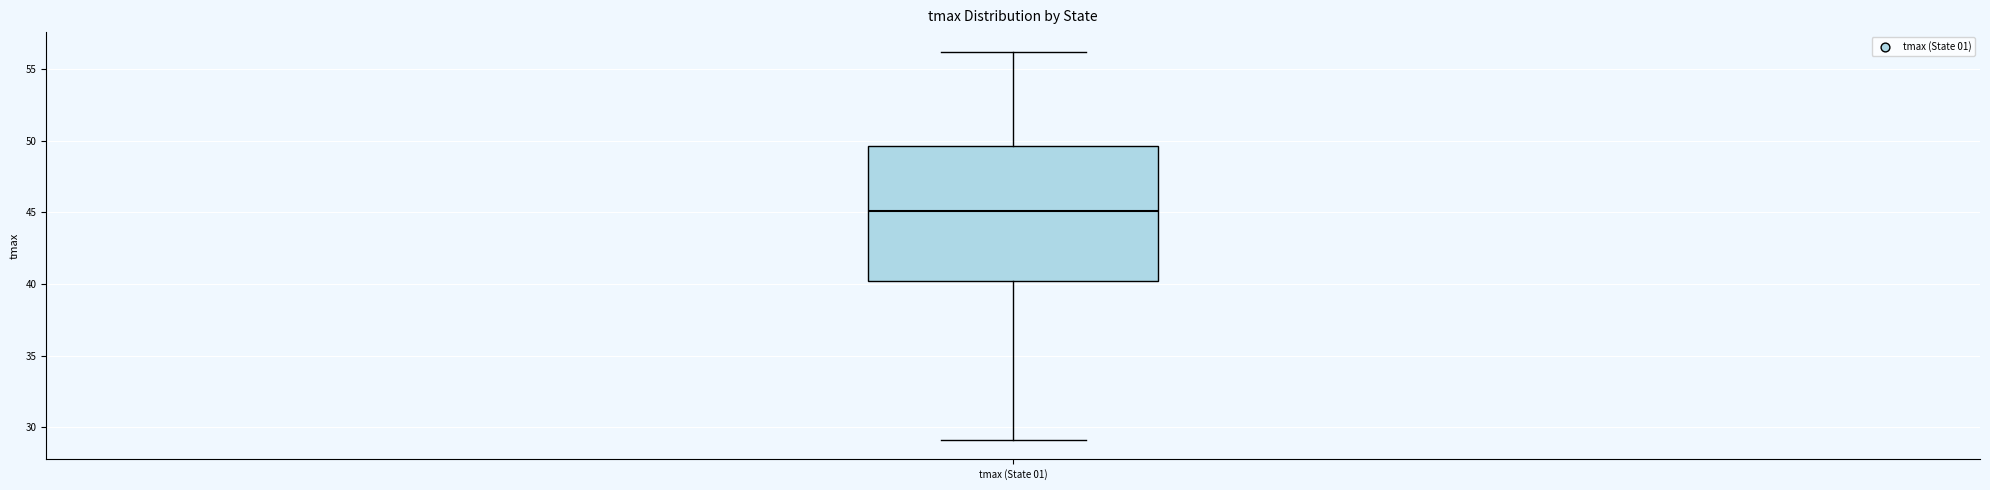

Transcribe this box plot: give where the median line is, the range the box spans, and where the two whiskers end, as read against the y-axis. The values are not printed on the chart, so give them approximately, as read against the axis.

median 45.0, box 40.0 to 49.5, whiskers 29.0 to 56.0